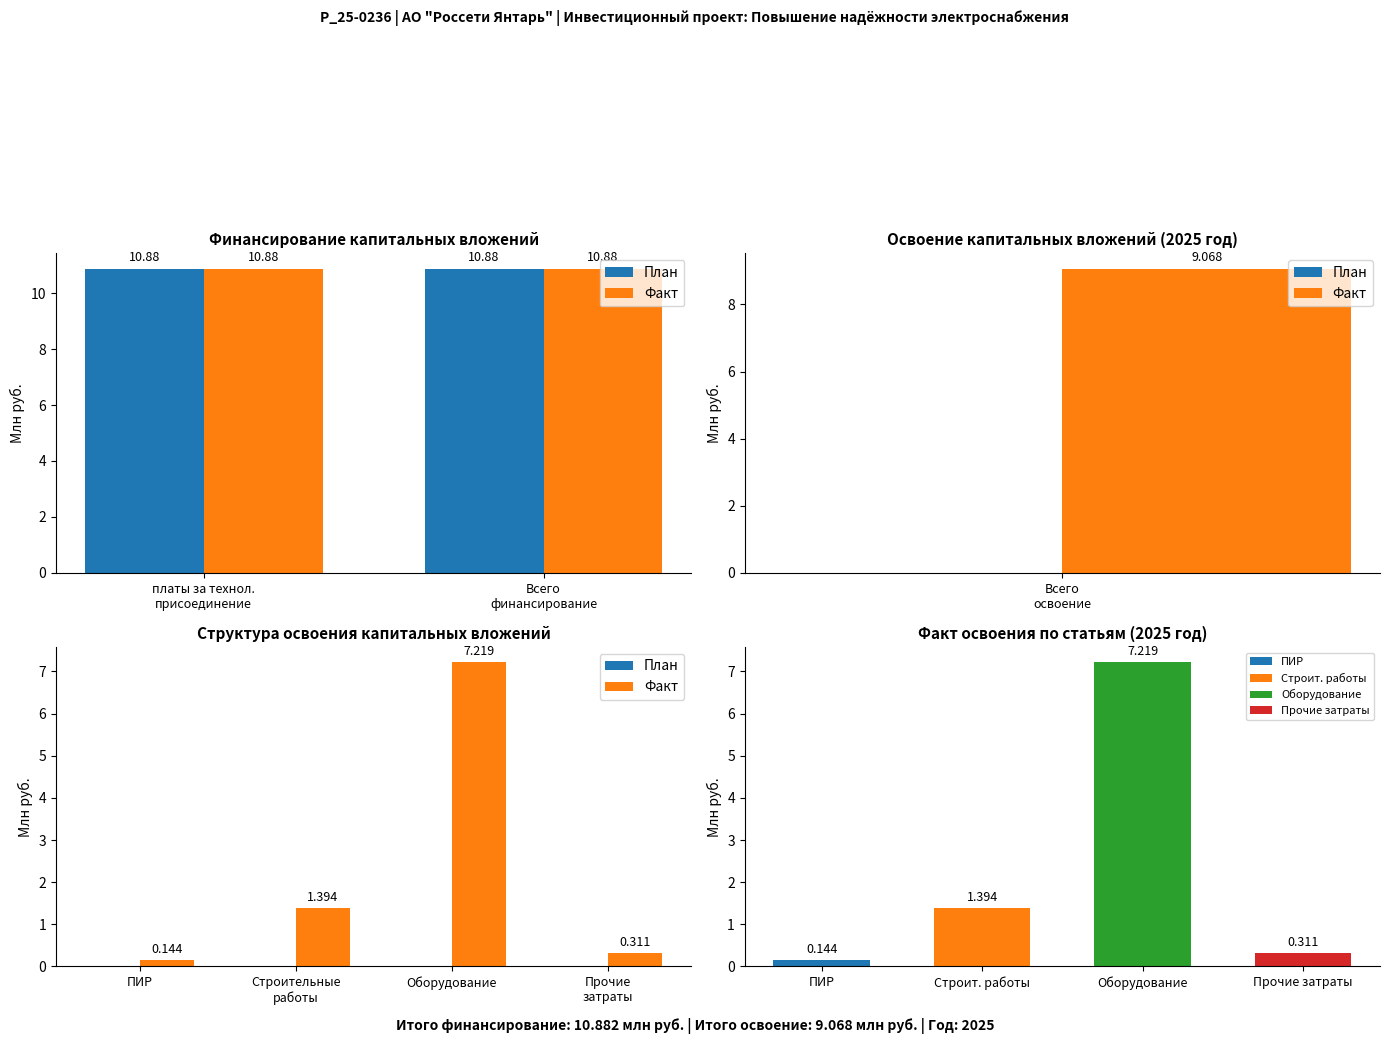

How many bars are there in each group?

2